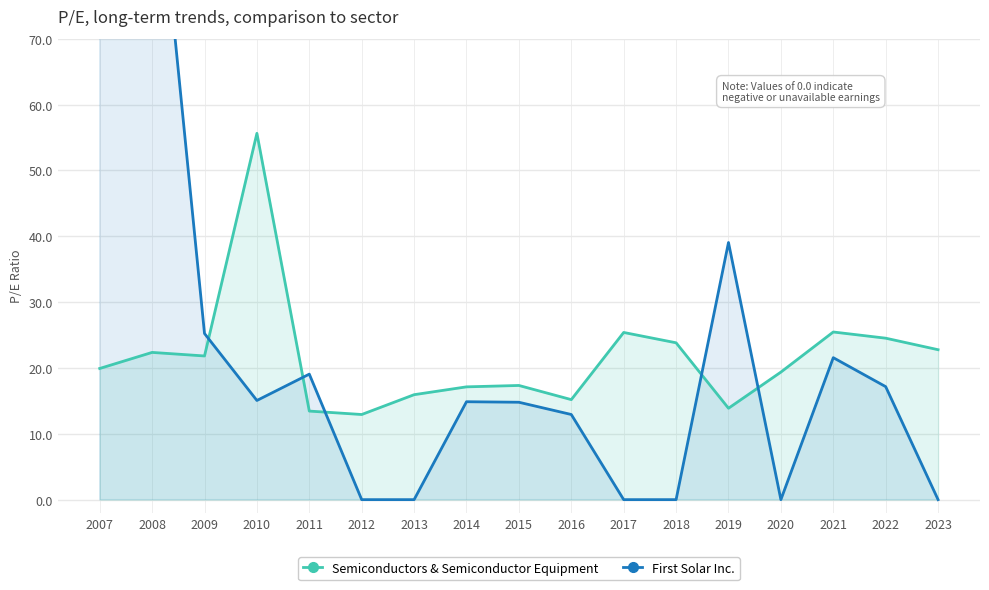

List the series in order of their peak value, highest first.

First Solar Inc., Semiconductors & Semiconductor Equipment